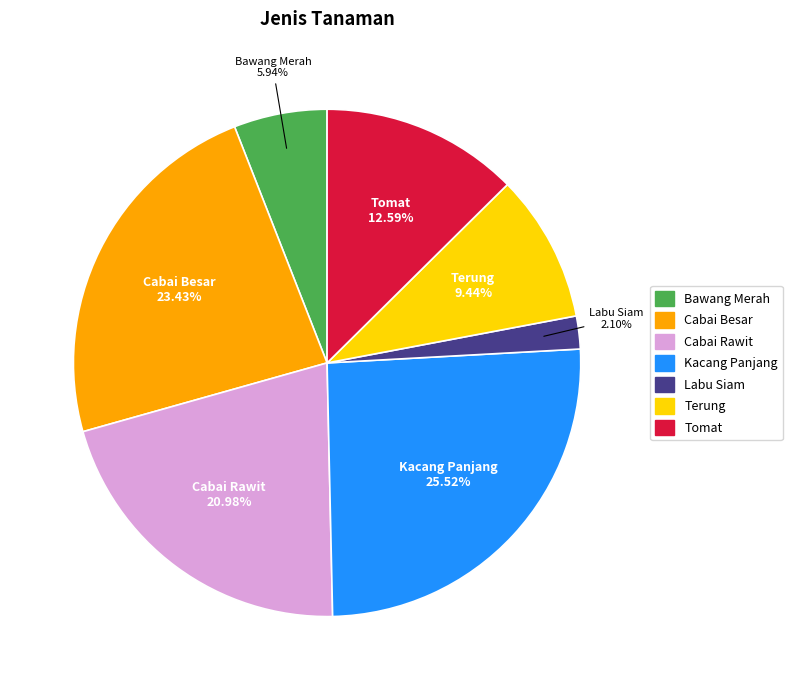

What portion of the pie excludes Bawang Merah?

94.1%